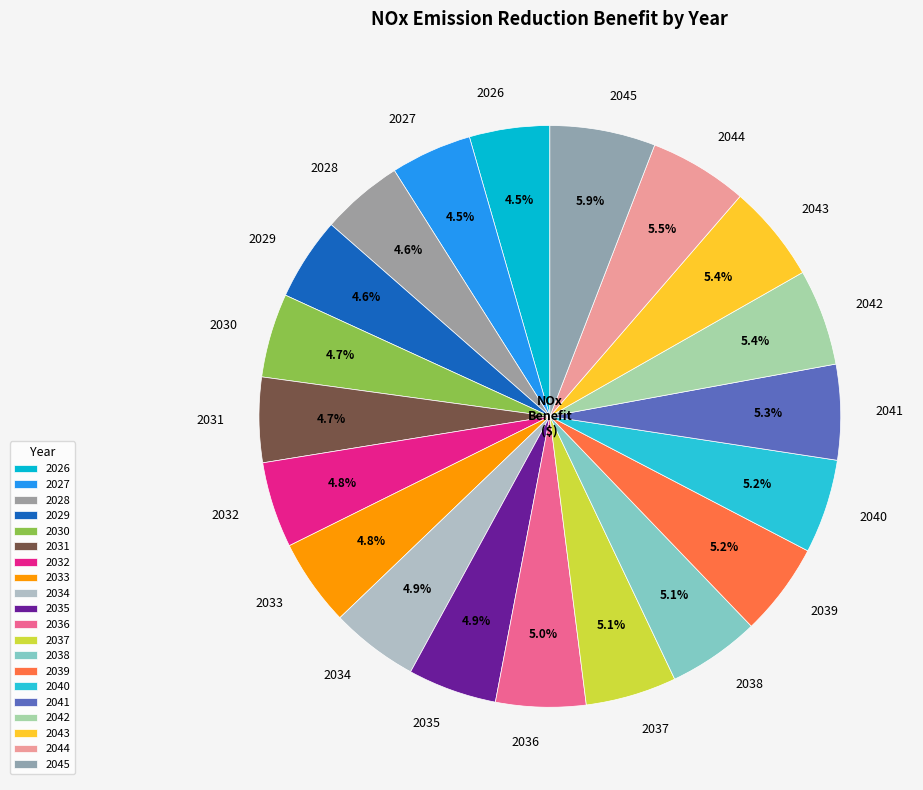

What percentage is NOT represented by 2038?

94.9%